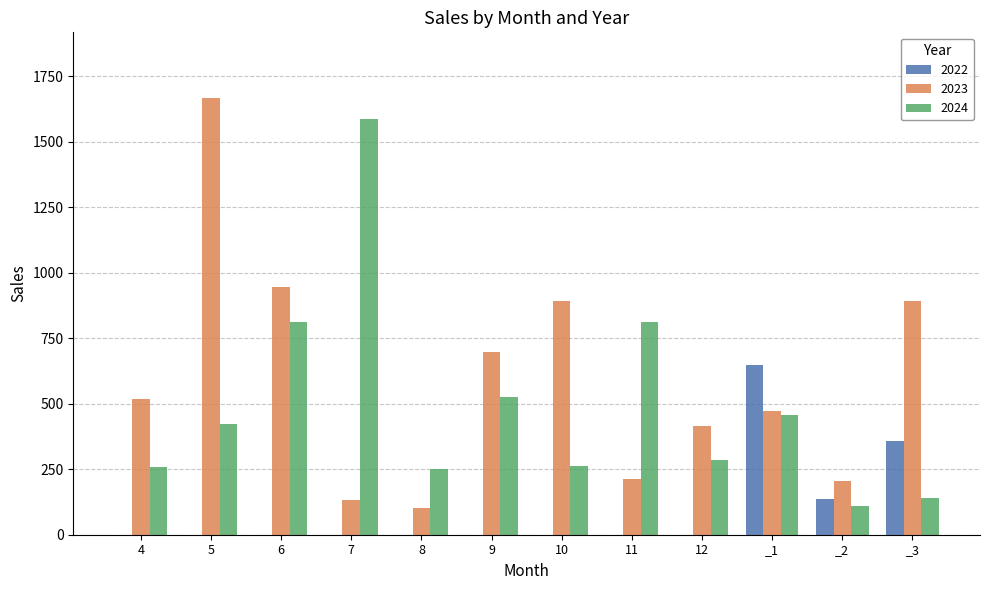

The value of 2023 at 12 is 414. True or false?

True